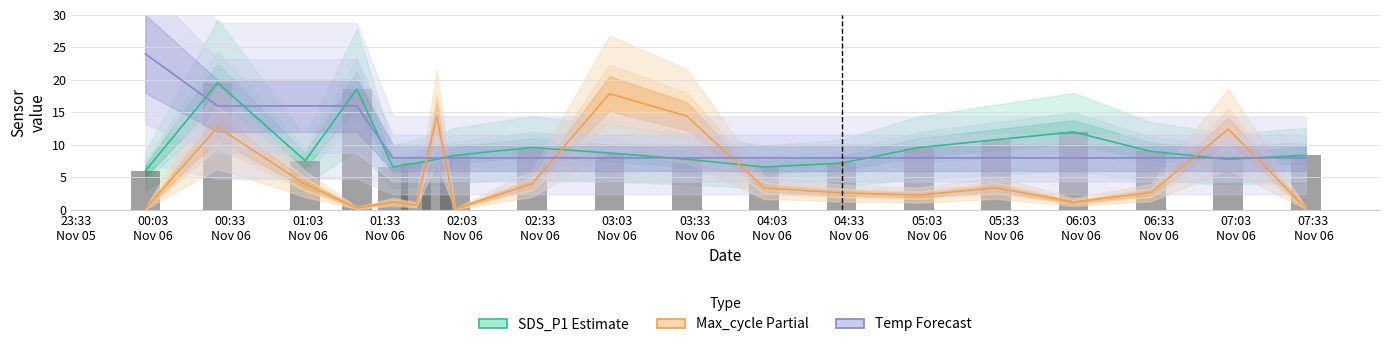

Is the value of Max_cycle (Partial Estimate) at 01:33
Nov 06 greater than the value of Temp (Forecast) at 07:03
Nov 06?

No